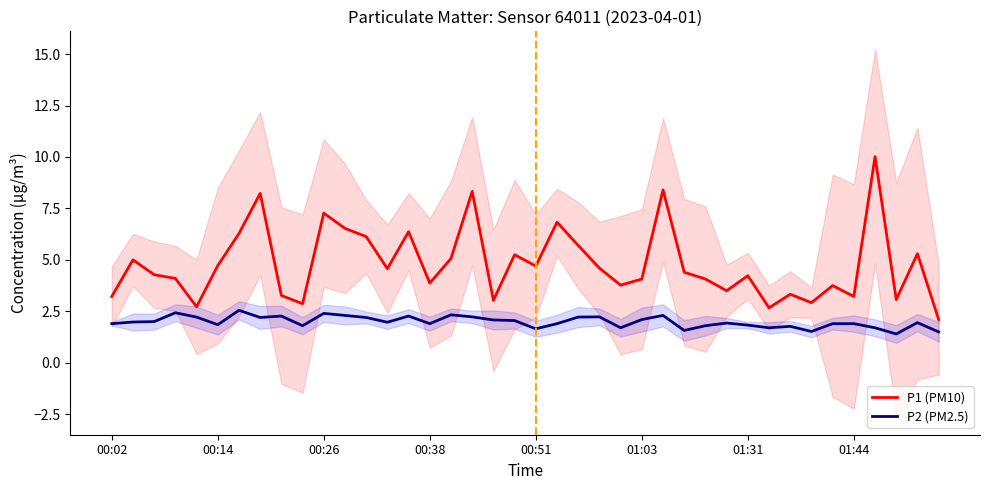

What is the lowest value of the P2 (PM2.5) series?

1.4